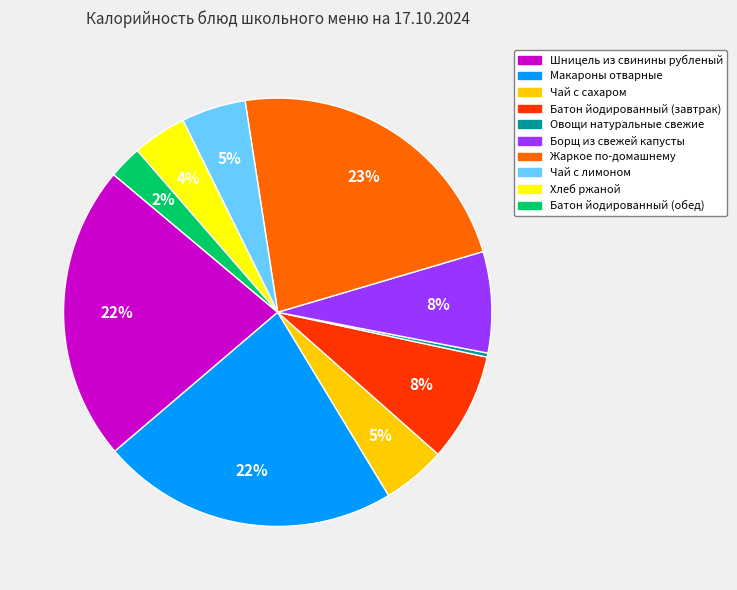

What is the ratio of the value at Макароны отварные to the value at Жаркое по-домашнему?

1.0